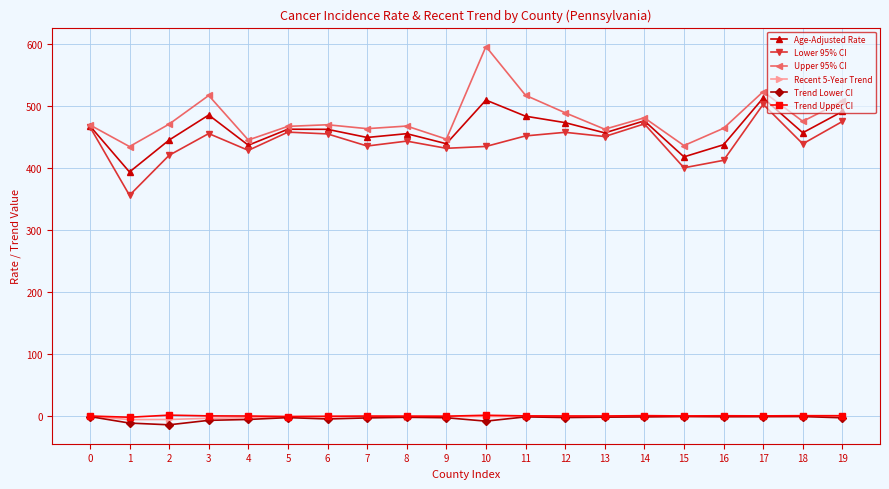

What is the minimum value for Recent 5-Year Trend?

-6.3